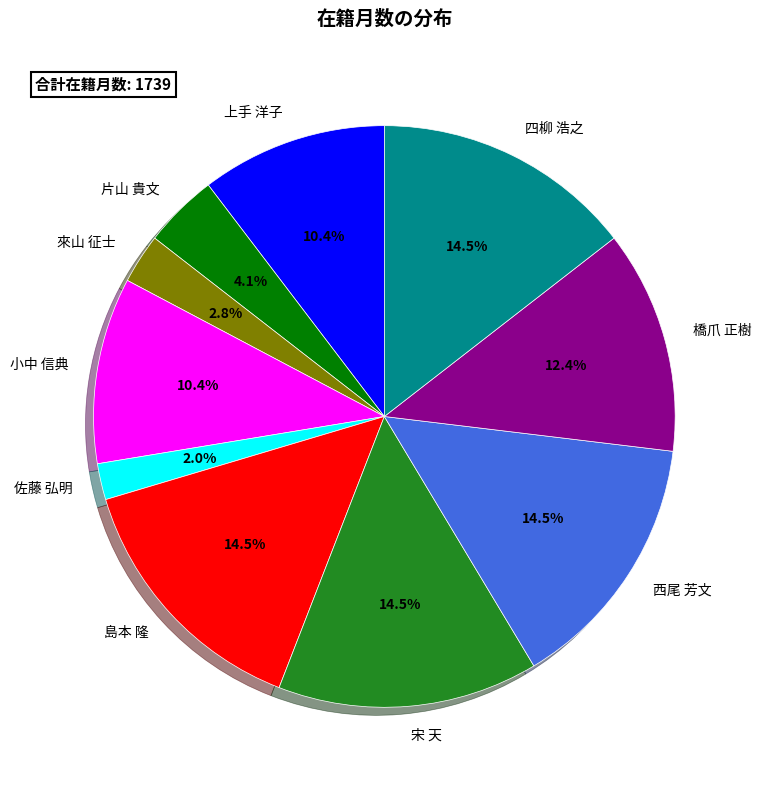

Is 橋爪 正樹 the majority of the pie?

No